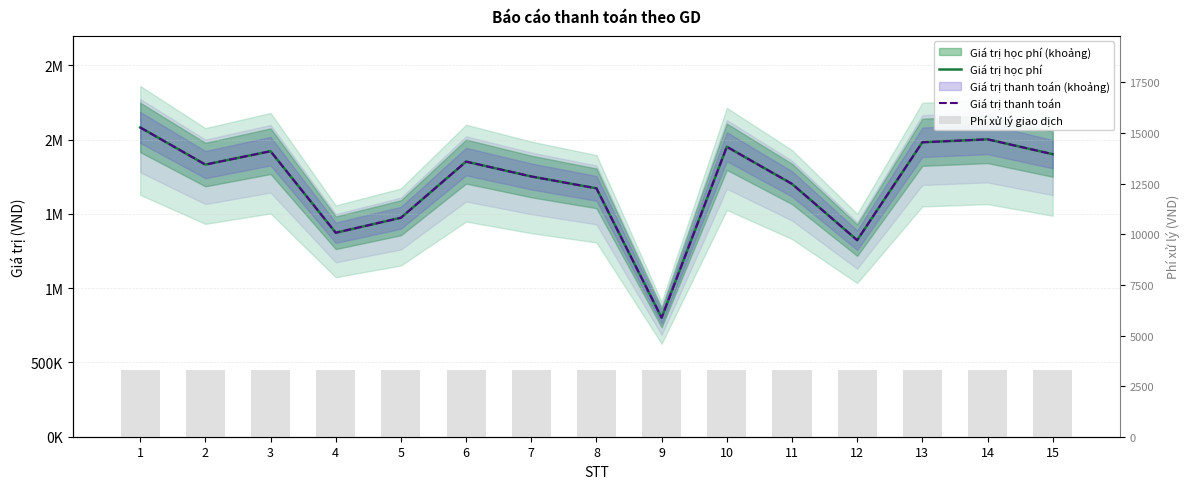

What is the sum of the Phí xử lý values at 15 and 10?

6600